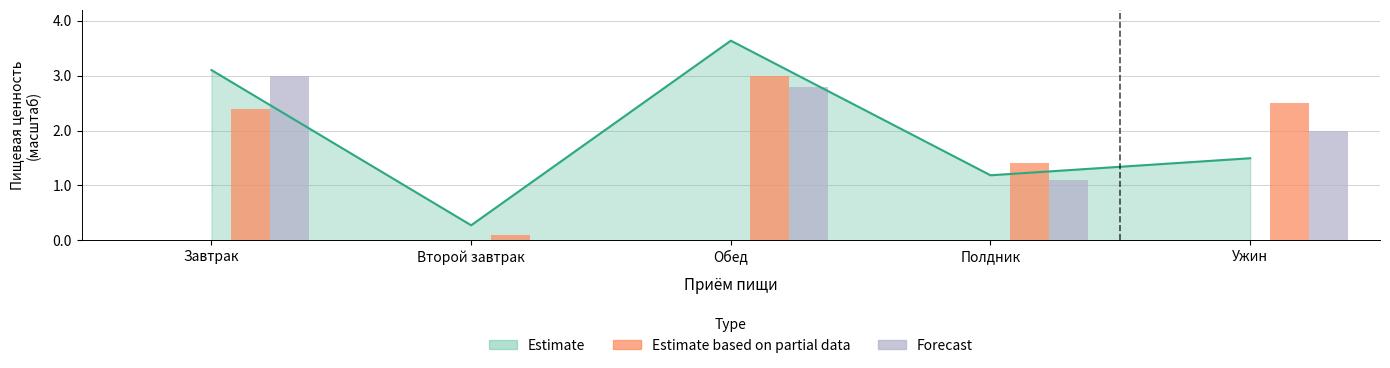

Is the value of Forecast at Обед greater than the value of Estimate based on partial data at Завтрак?

Yes